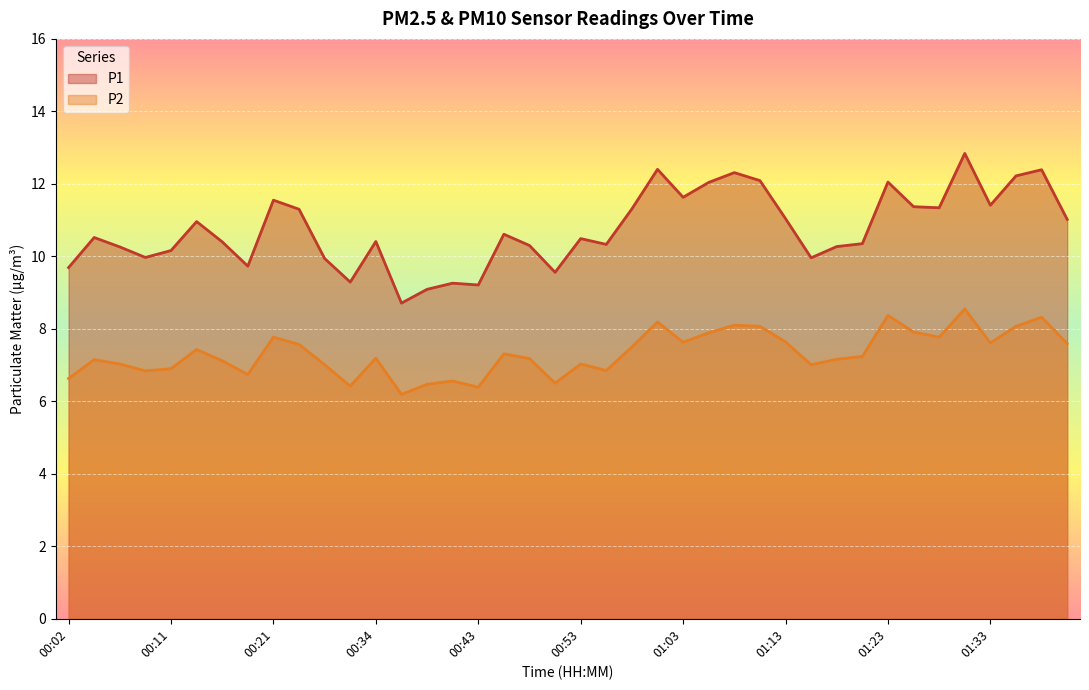

What is the sum of the P1 values at 01:28 and 01:13?

22.4